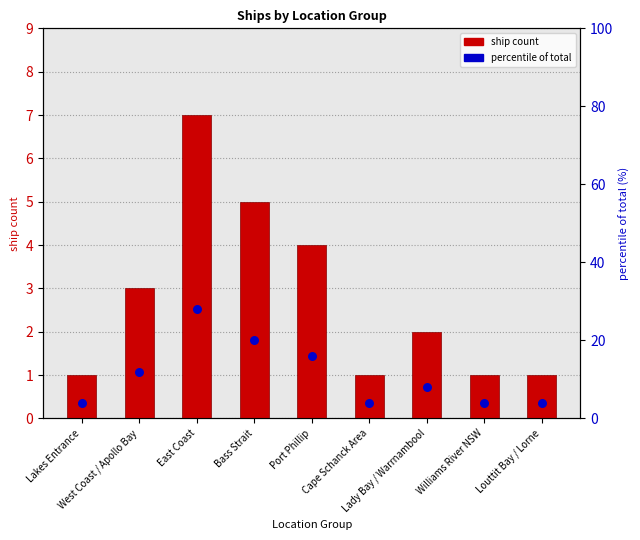

What are all the series names shown in the legend?

ship count, percentile of total